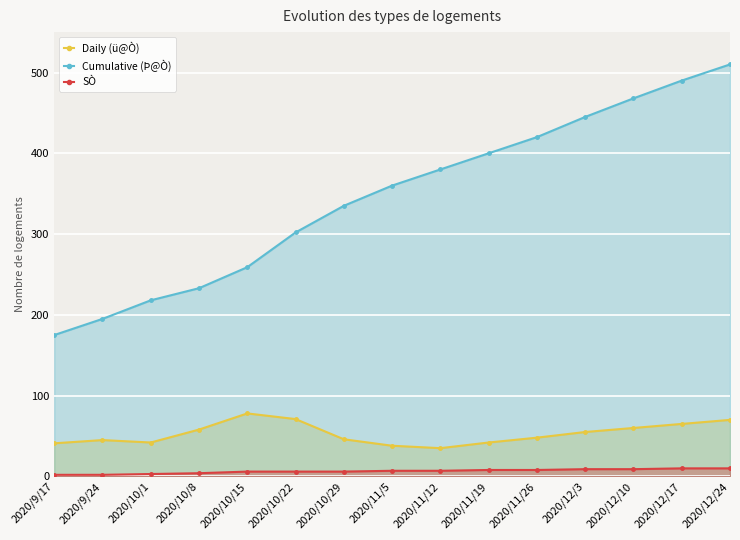

List the labels in order of Cumulative (Þ@Ò) value, largest first.

2020/12/24, 2020/12/17, 2020/12/10, 2020/12/3, 2020/11/26, 2020/11/19, 2020/11/12, 2020/11/5, 2020/10/29, 2020/10/22, 2020/10/15, 2020/10/8, 2020/10/1, 2020/9/24, 2020/9/17